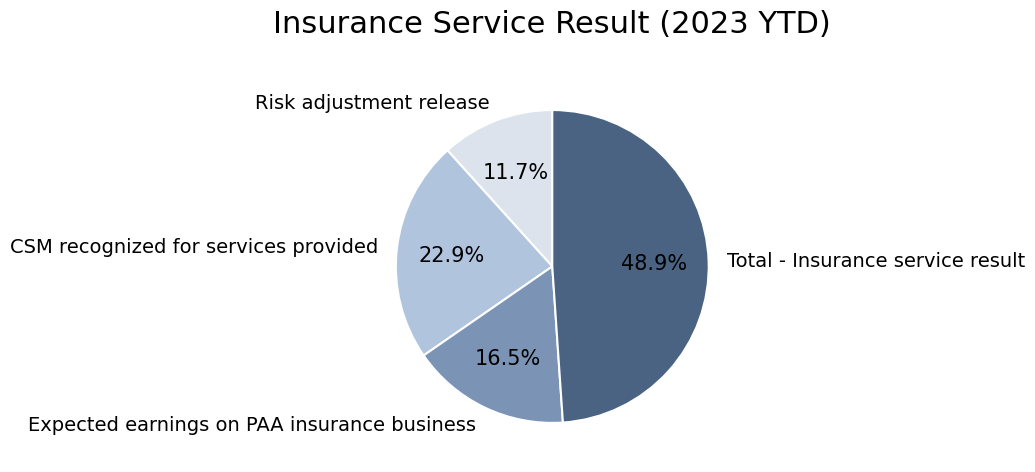

Is it true that Total - Insurance service result is 43% of the pie?

False